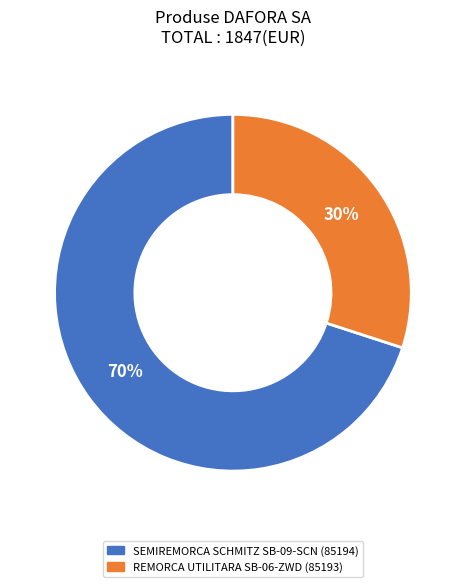

Is it true that REMORCA UTILITARA SB-06-ZWD (85193) is 15% of the pie?

False